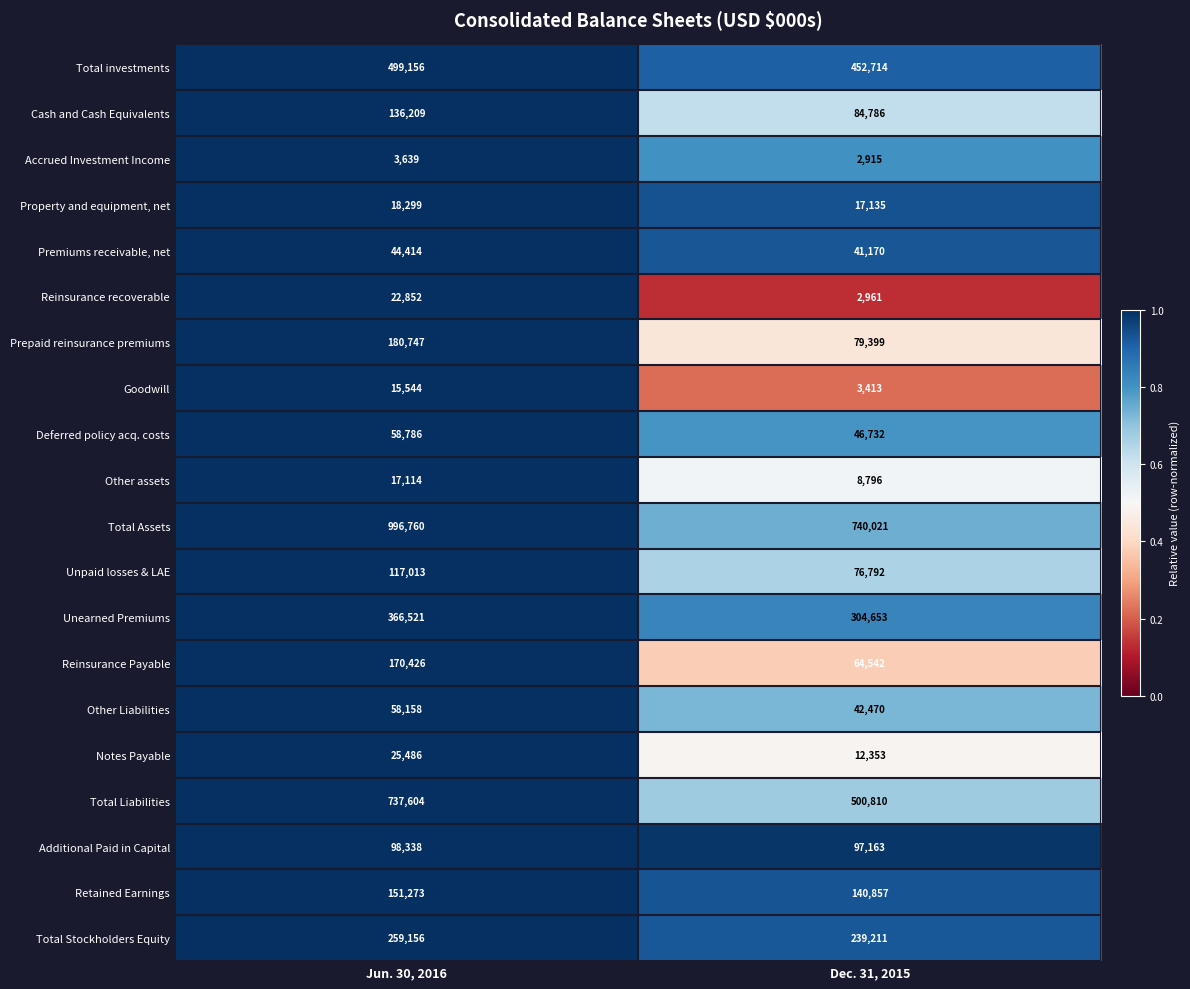

What is the sum of the Total Stockholders Equity values at Dec. 31, 2015 and Jun. 30, 2016?

498367